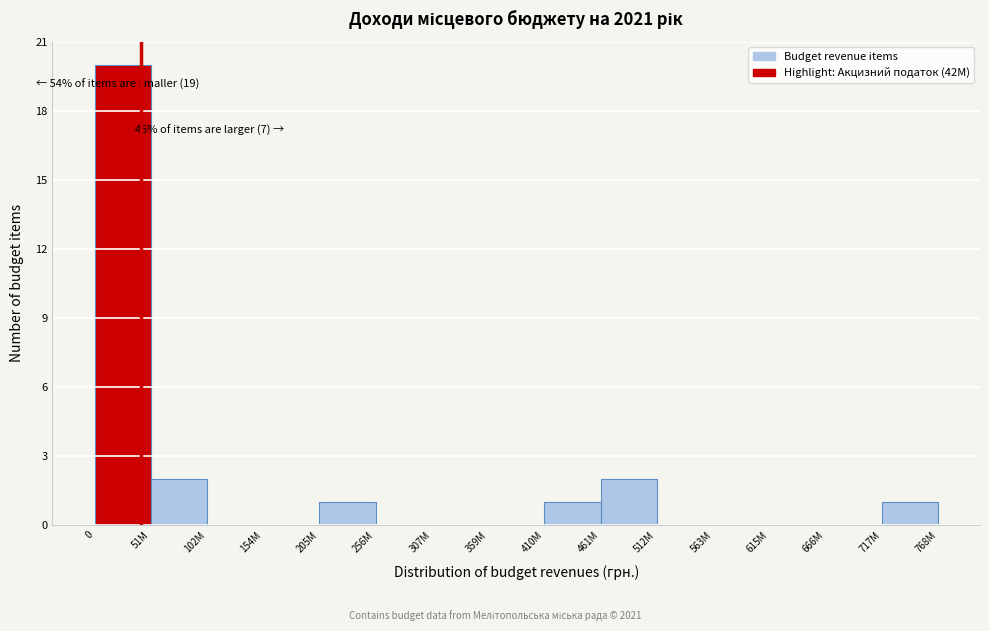

Reading left to right, extract all data points from this chart.

0=20	51M=2	102M=0	154M=0	205M=1	256M=0	307M=0	359M=0	410M=1	461M=2	512M=0	563M=0	615M=0	666M=0	717M=1